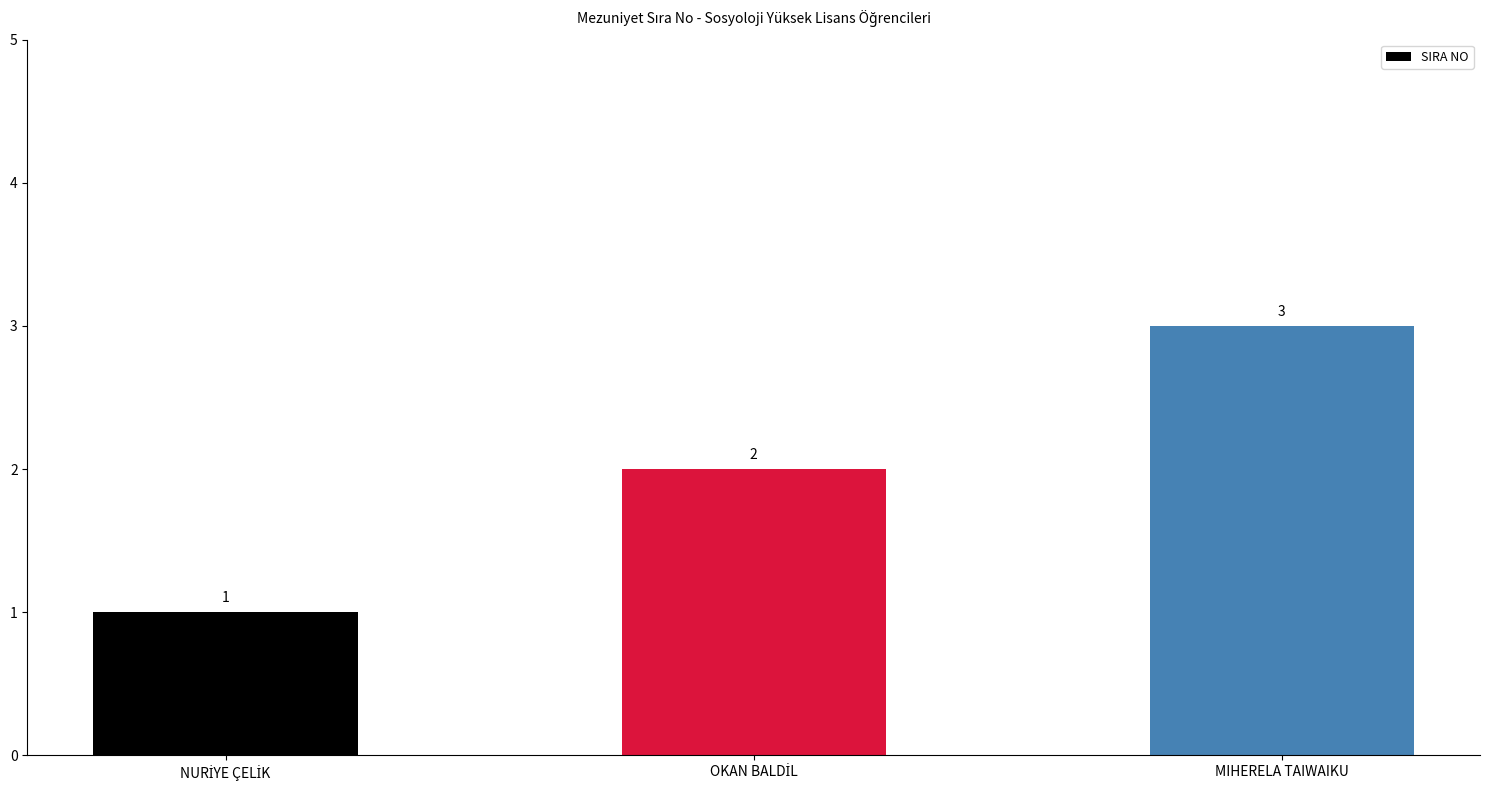

Reading left to right, extract all data points from this chart.

1	2	3